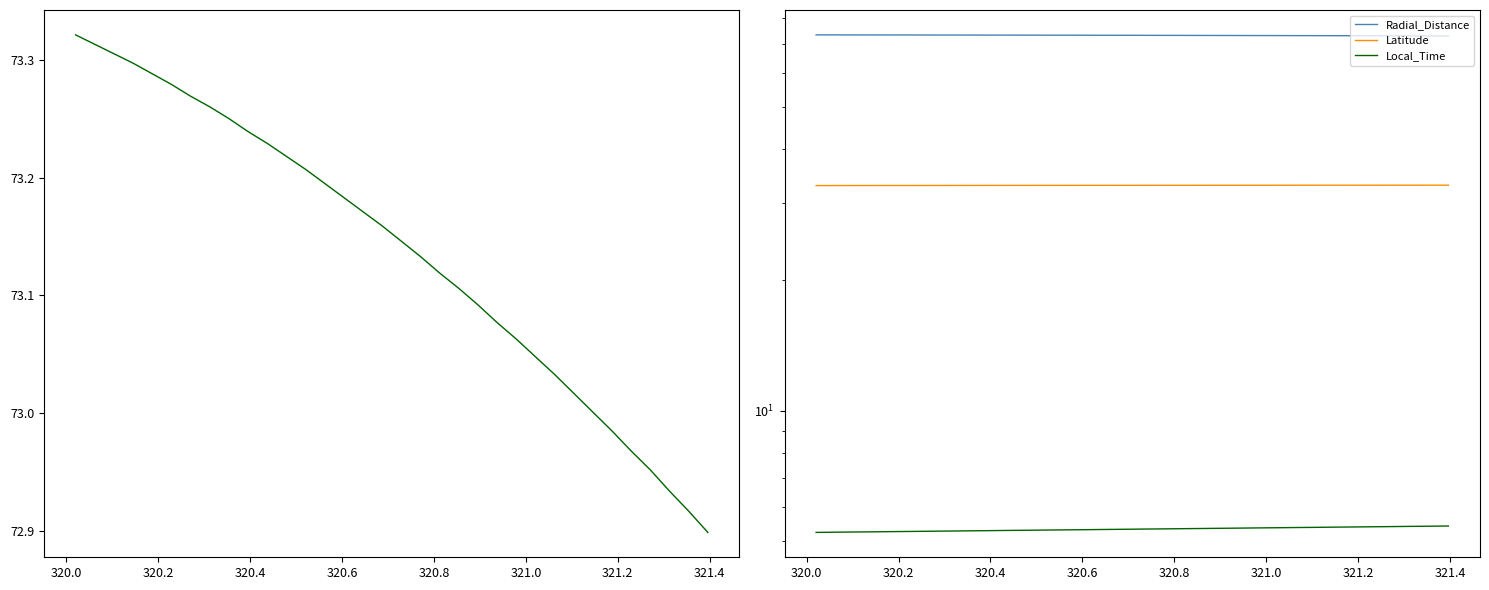

How many distinct data groups are displayed?

3